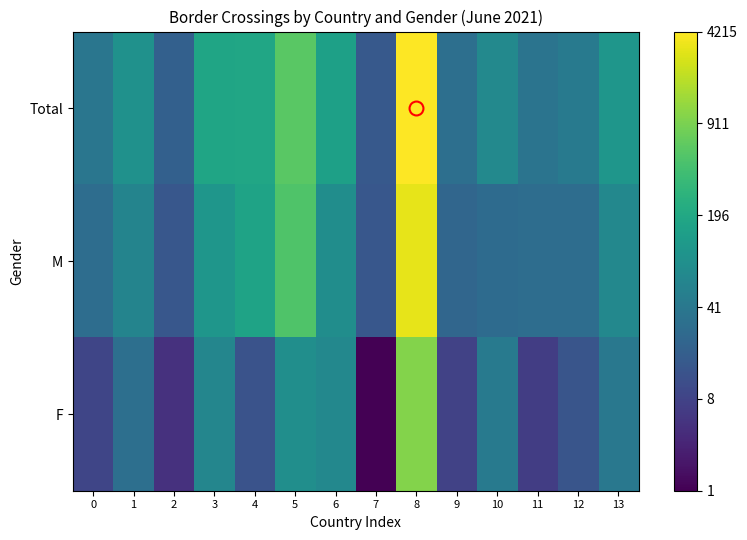

At 10, list the series in order from smallest to largest.

M, F, Total